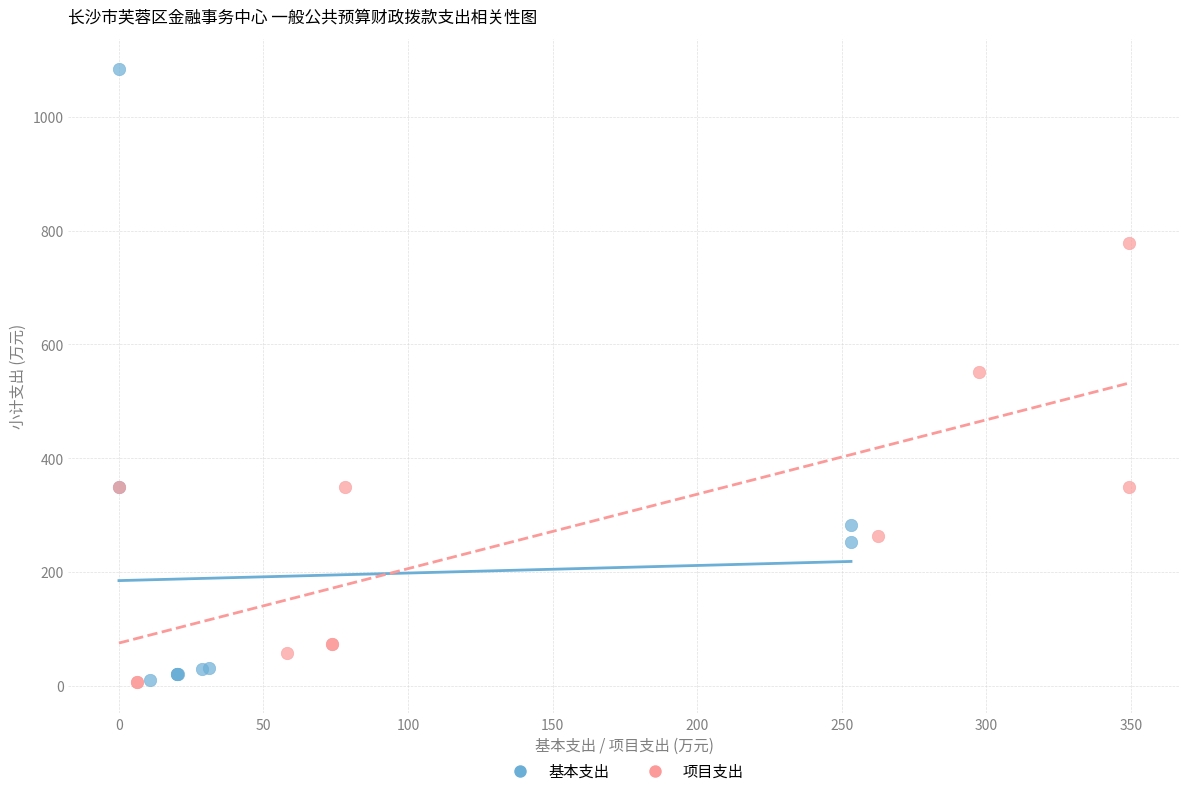

Which series reaches the maximum Y coordinate?

基本支出